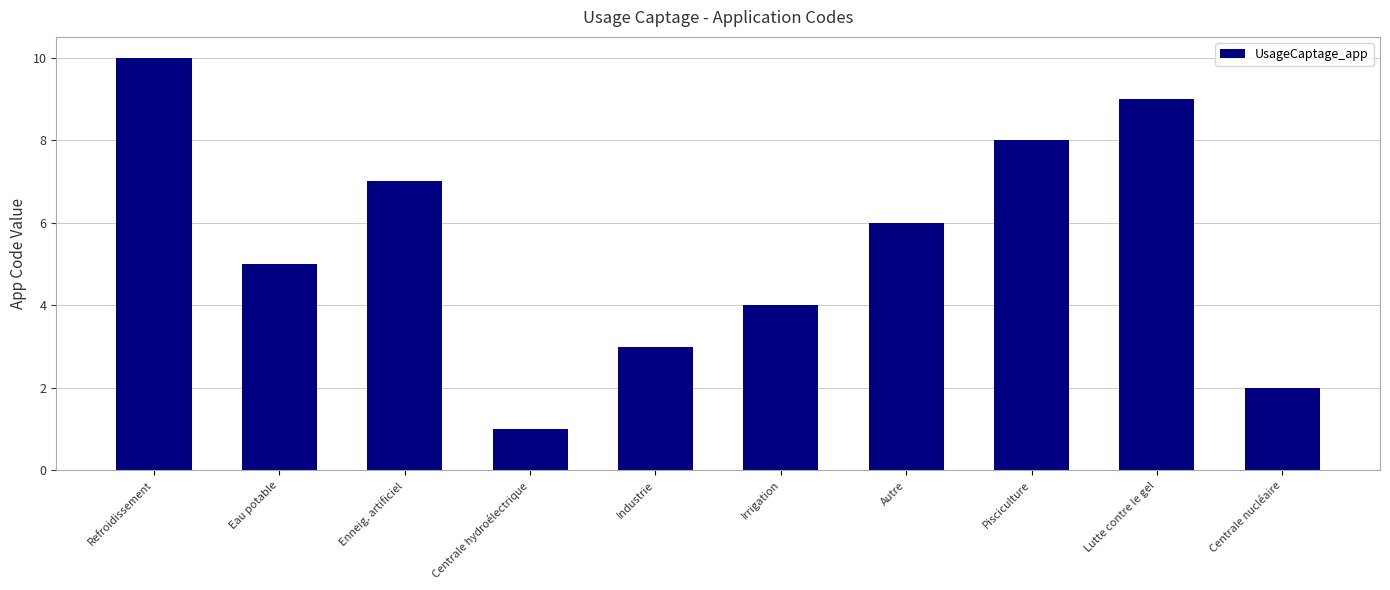

List the labels in order of value, largest first.

Refroidissement, Lutte contre le gel, Pisciculture, Enneig. artificiel, Autre, Eau potable, Irrigation, Industrie, Centrale nucléaire, Centrale hydroélectrique